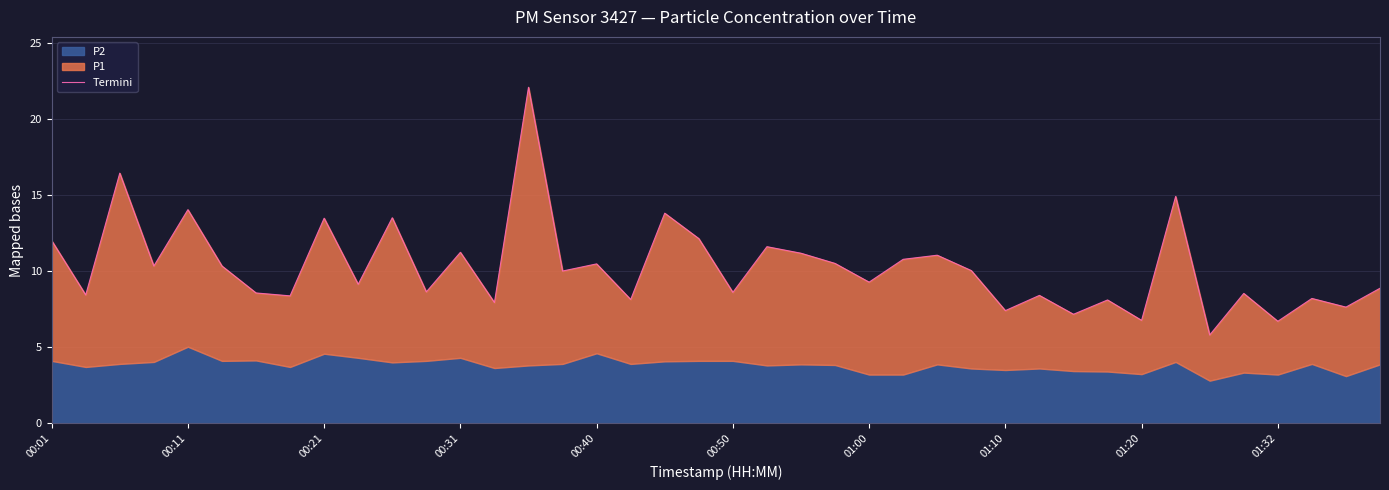

What is the difference between the second highest and minimum values?

10.6